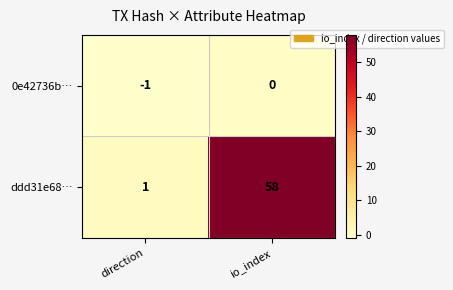

Reading left to right, transcribe all the data shown in this chart.

0e42736b…: direction=-1	io_index=0
ddd31e68…: direction=1	io_index=58